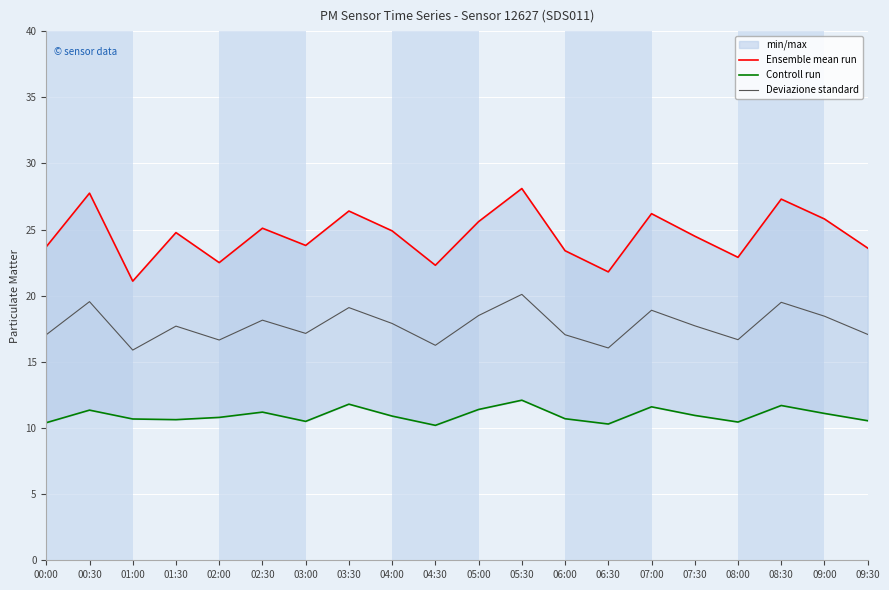

Where is the first local minimum for Controll run?

01:30